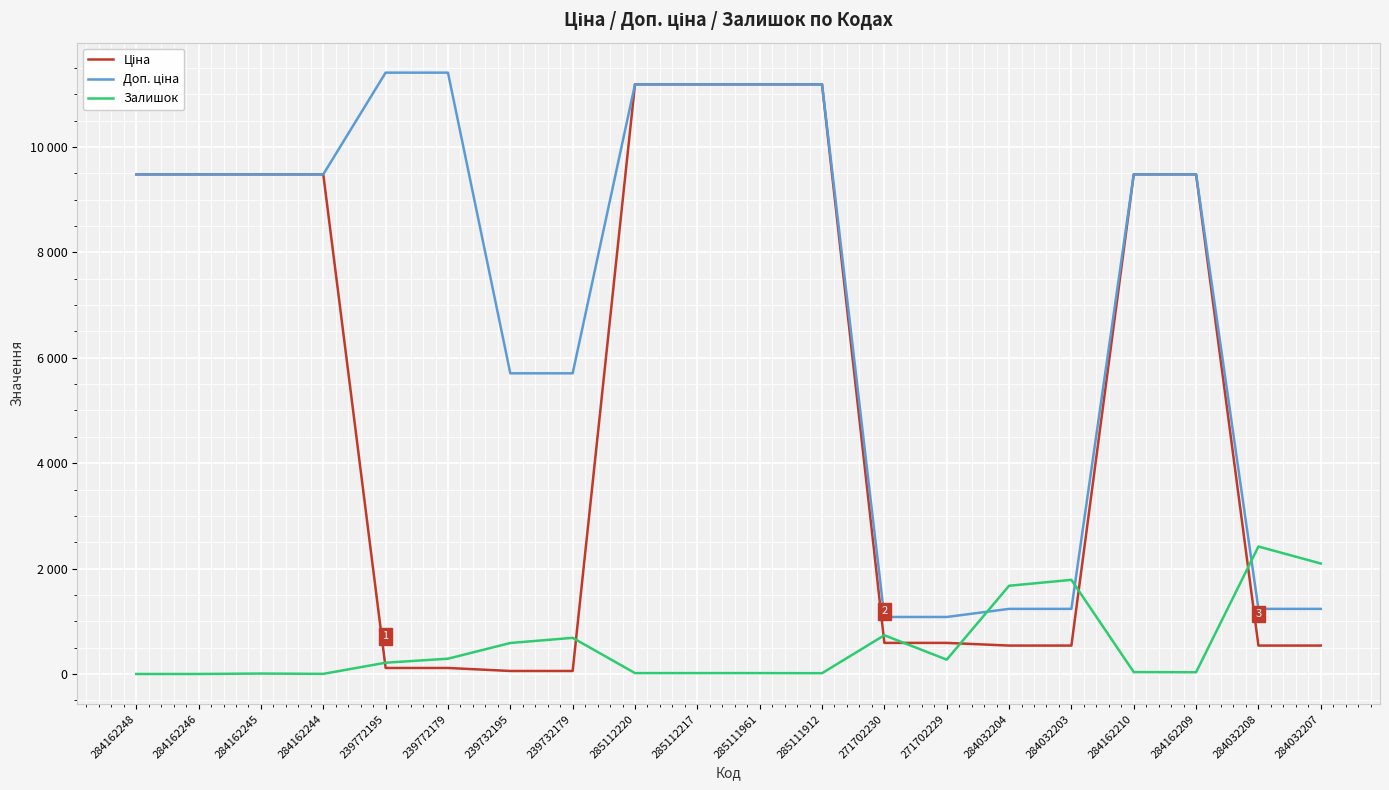

At which category is the sum across all series the highest?

285112220